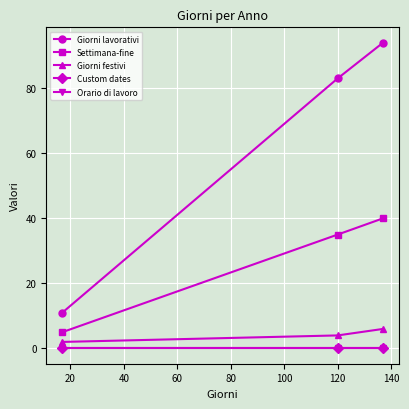

Is this an area chart (filled region under the line)?

No